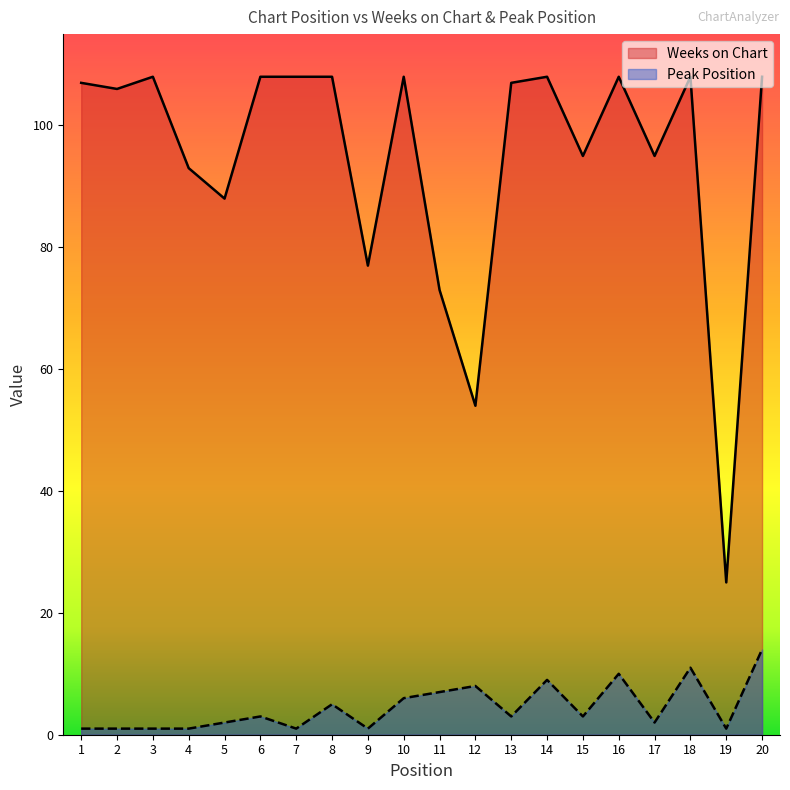

True or false: Peak Position and Weeks on Chart cross at least once.

False